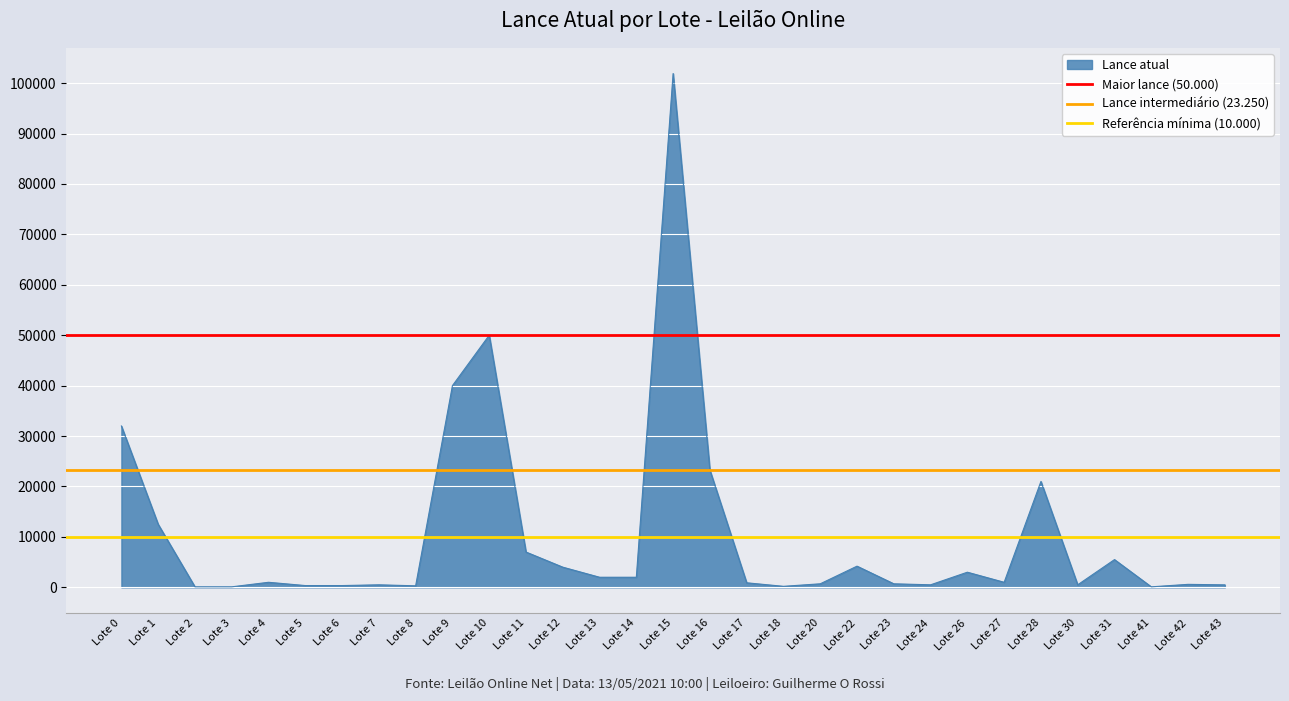

The Maior lance (50.000) series shows 50000 at Lote 1. True or false?

True